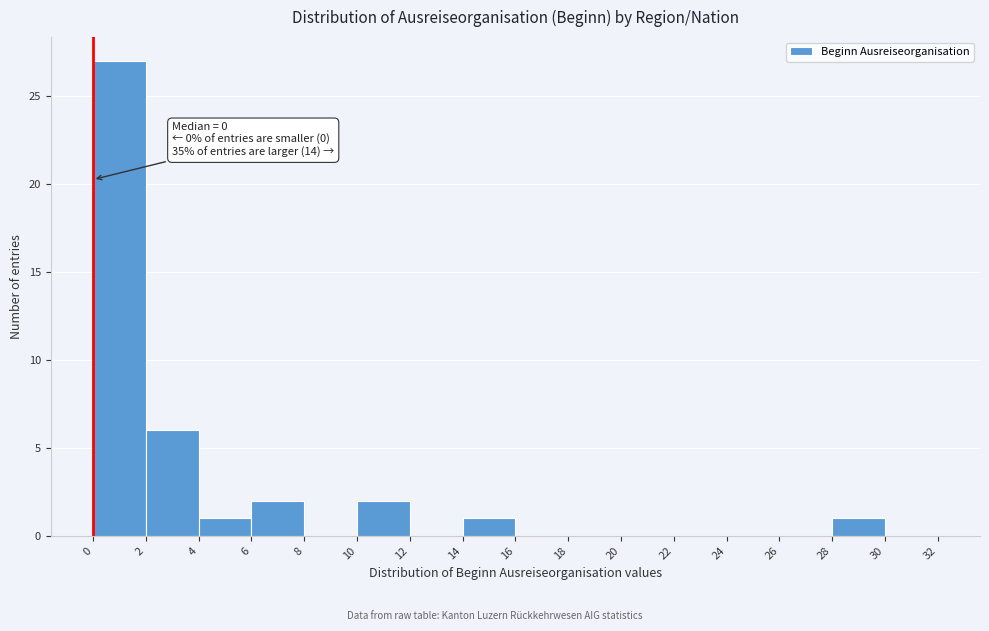

Over which range of the x-axis is the bar tallest?

0 to 2